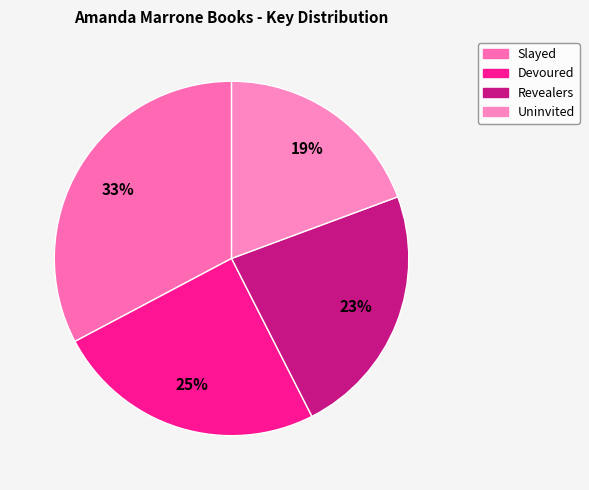

True or false: Revealers accounts for 14% of the total.

False